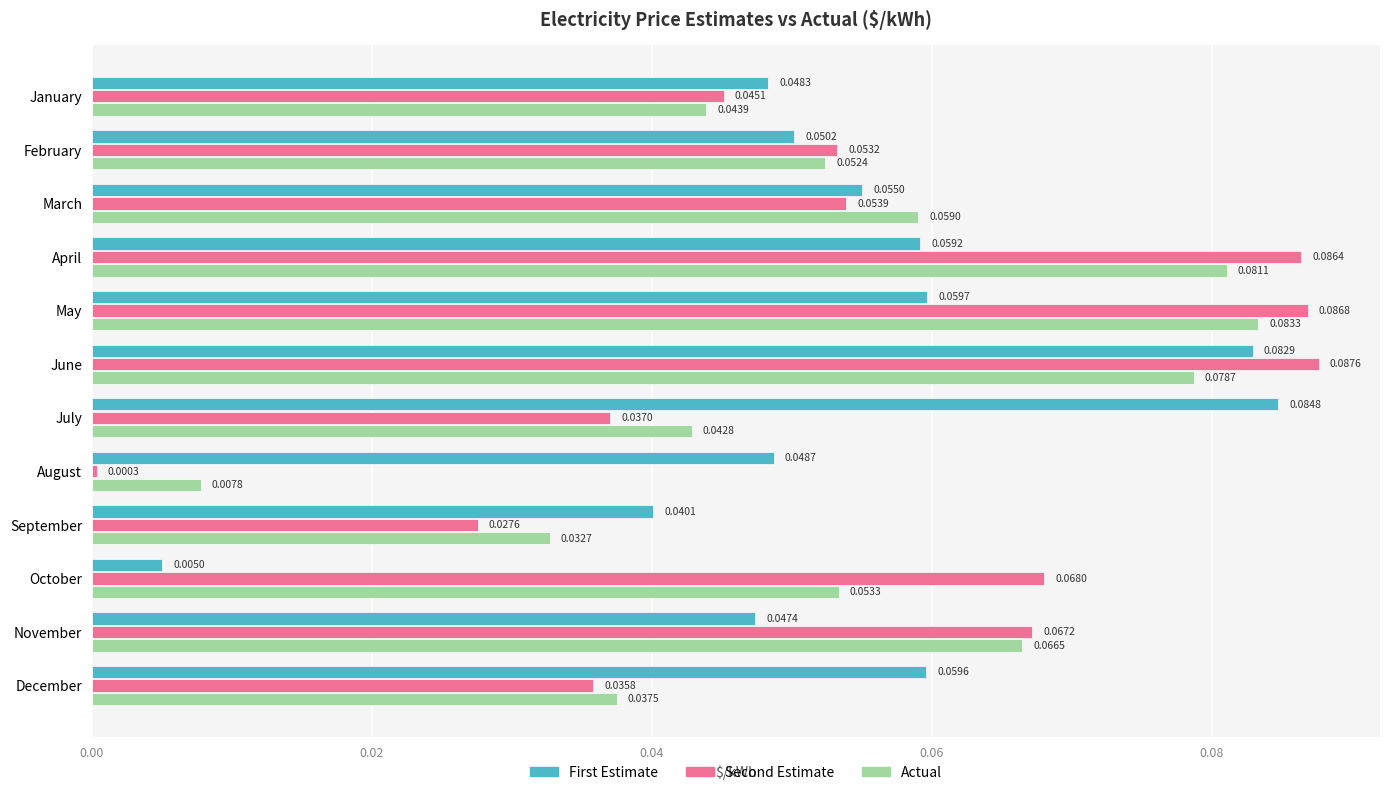

At which category does the chart reach its peak across all series?

June